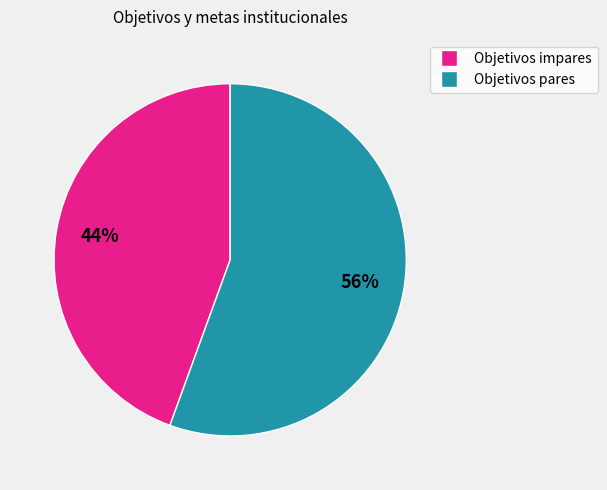

Does any single category account for the majority?

Yes